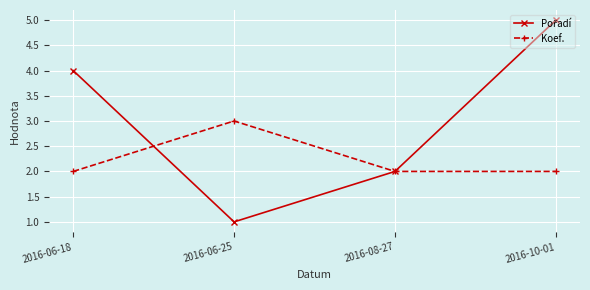

The Koef. series shows 1 at 2016-06-18. True or false?

False